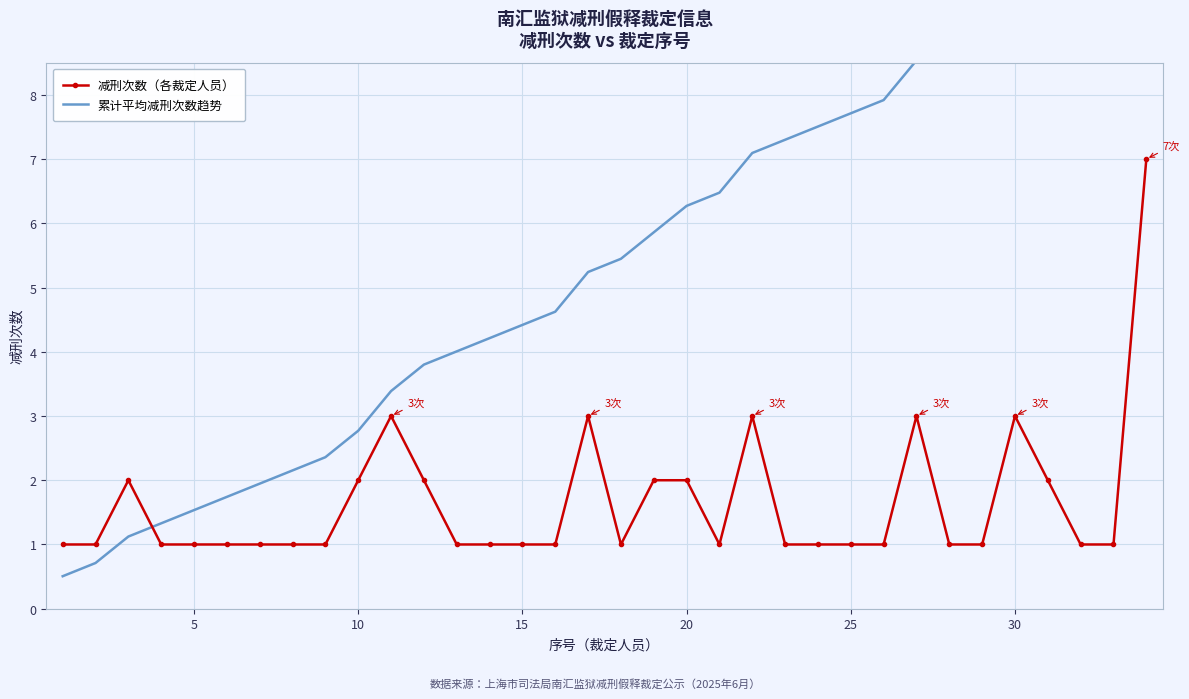

The value of 减刑次数（各裁定人员） at 5 is 0. True or false?

False